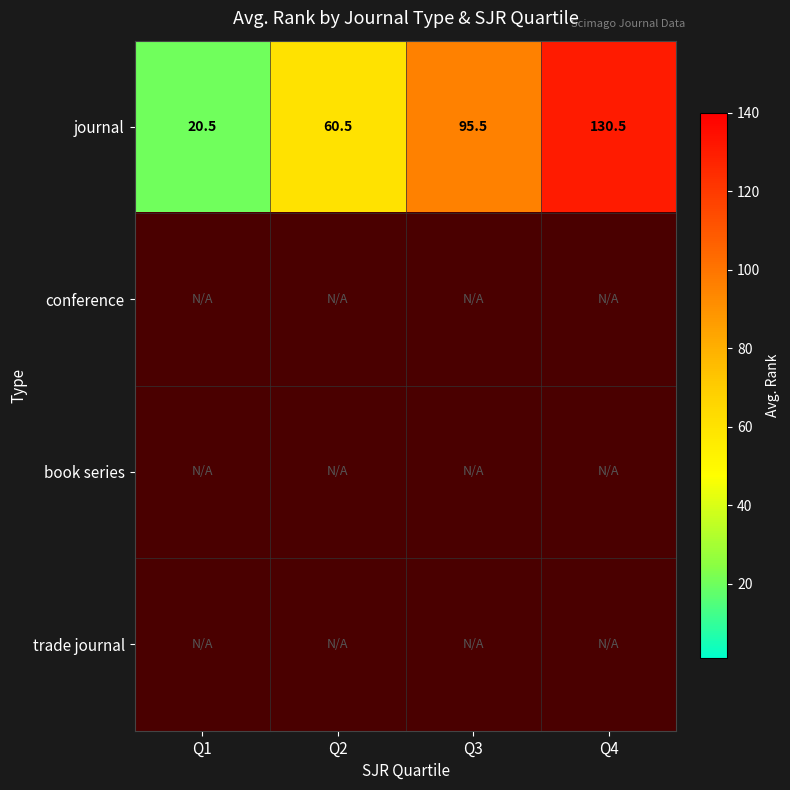

The journal series shows 15.4 at Q2. True or false?

False